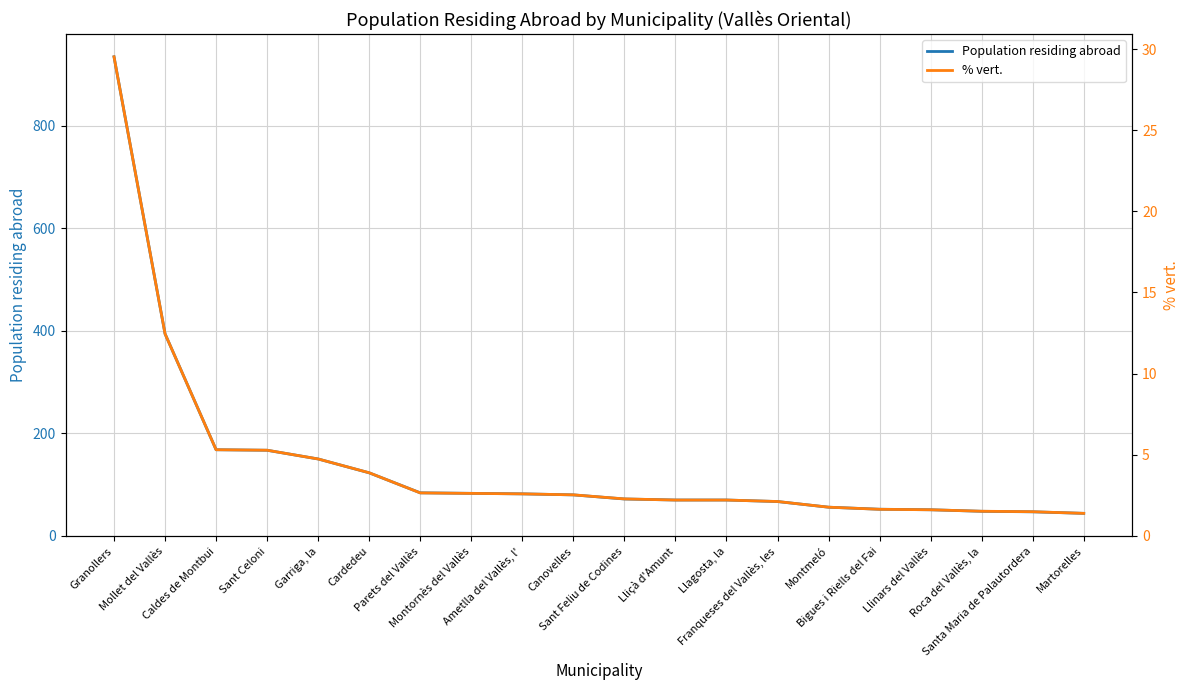

True or false: % vert. and Population residing abroad intersect in this chart.

False